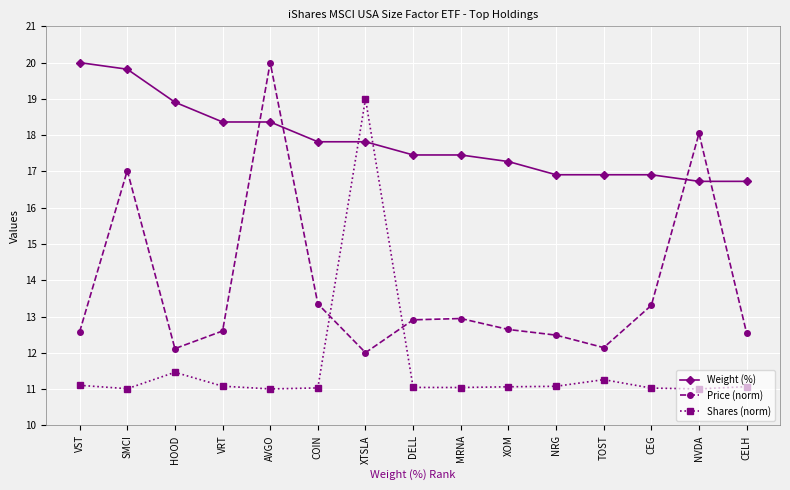

List the series in order of their overall mean, highest first.

Weight (%), Price (norm), Shares (norm)